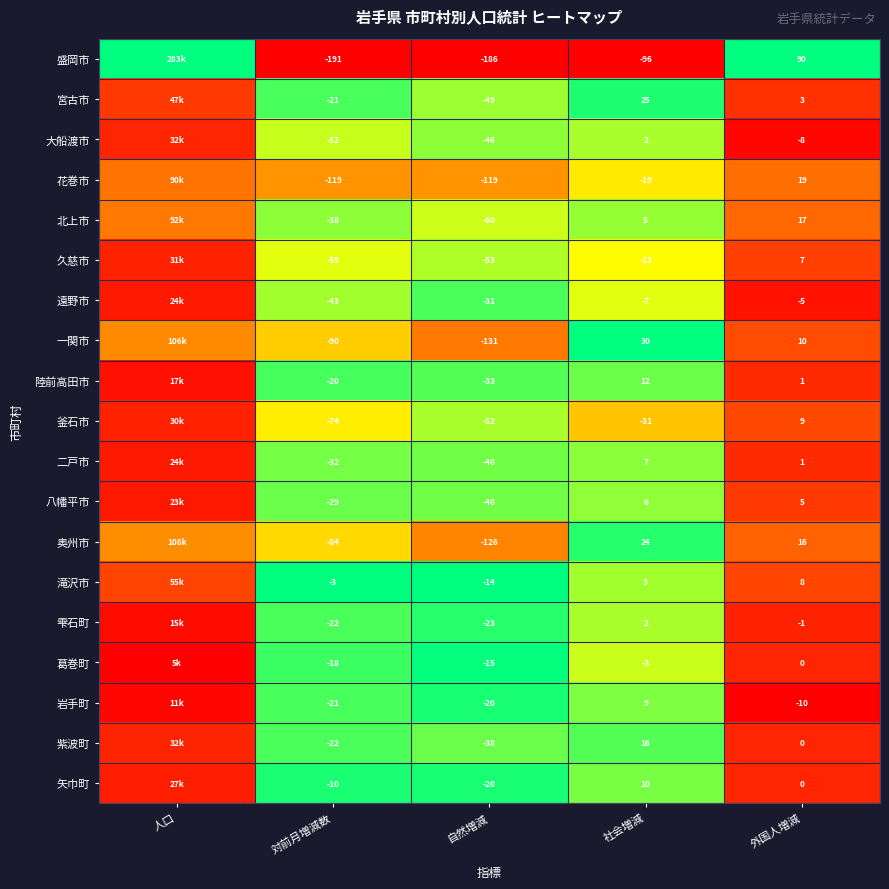

Which series changed the most between 自然増減 and 社会増減?

一関市